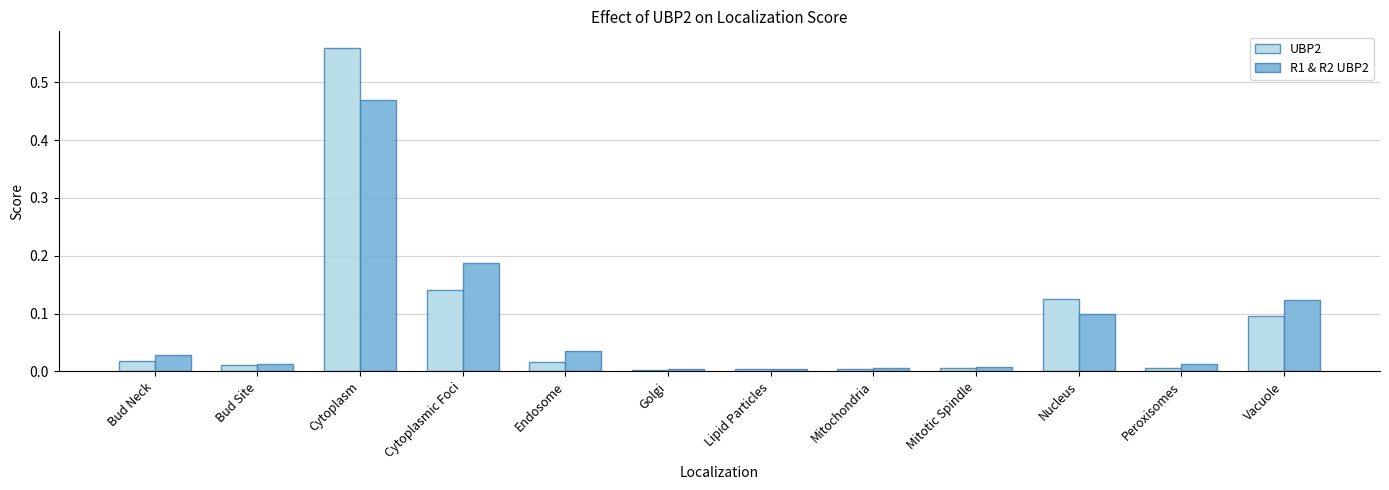

What is the label of the 3rd bar from the right?

Nucleus